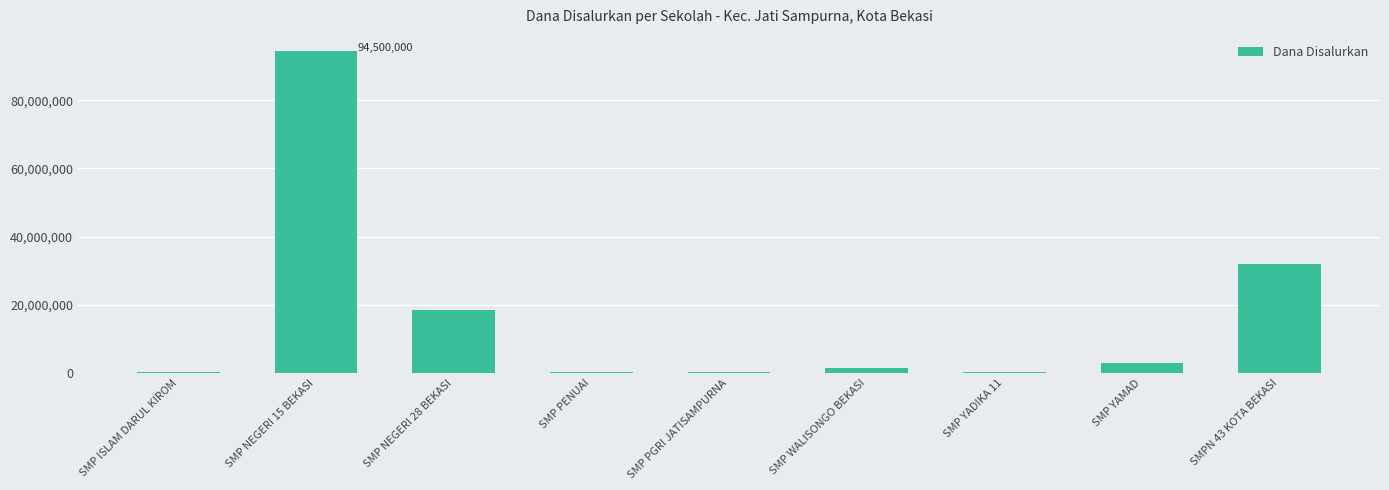

How many series are shown in this chart?

1